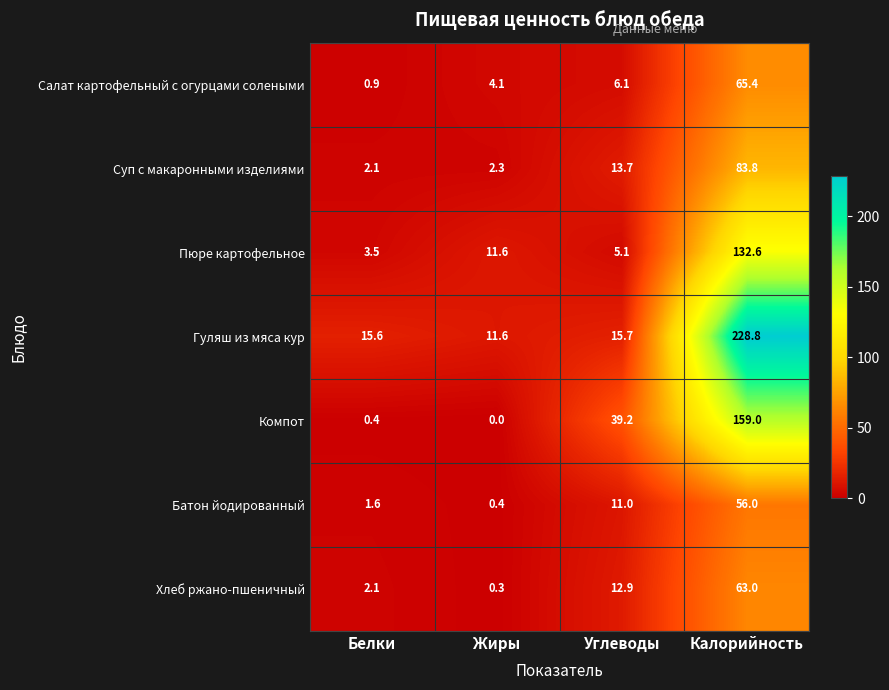

At how many categories does at least one series exceed 80?

1